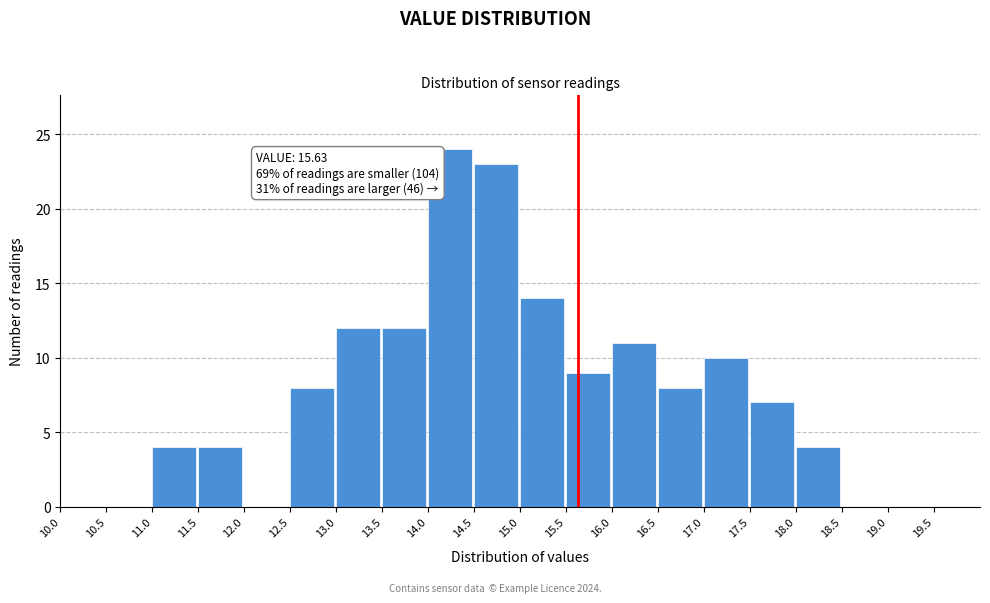

Over which range of the x-axis is the bar tallest?

14.0 to 14.5